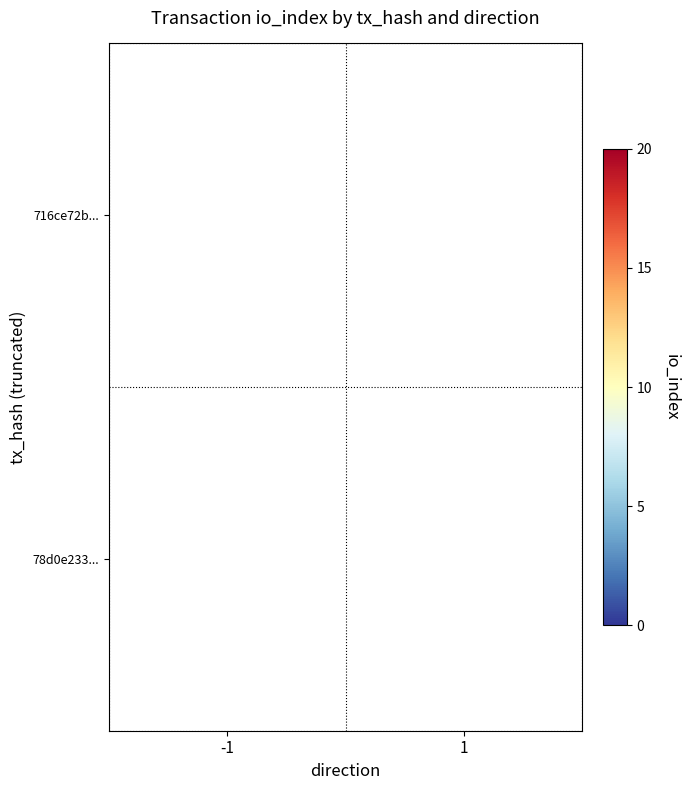

The 78d0e233... series shows 33 at 1. True or false?

False